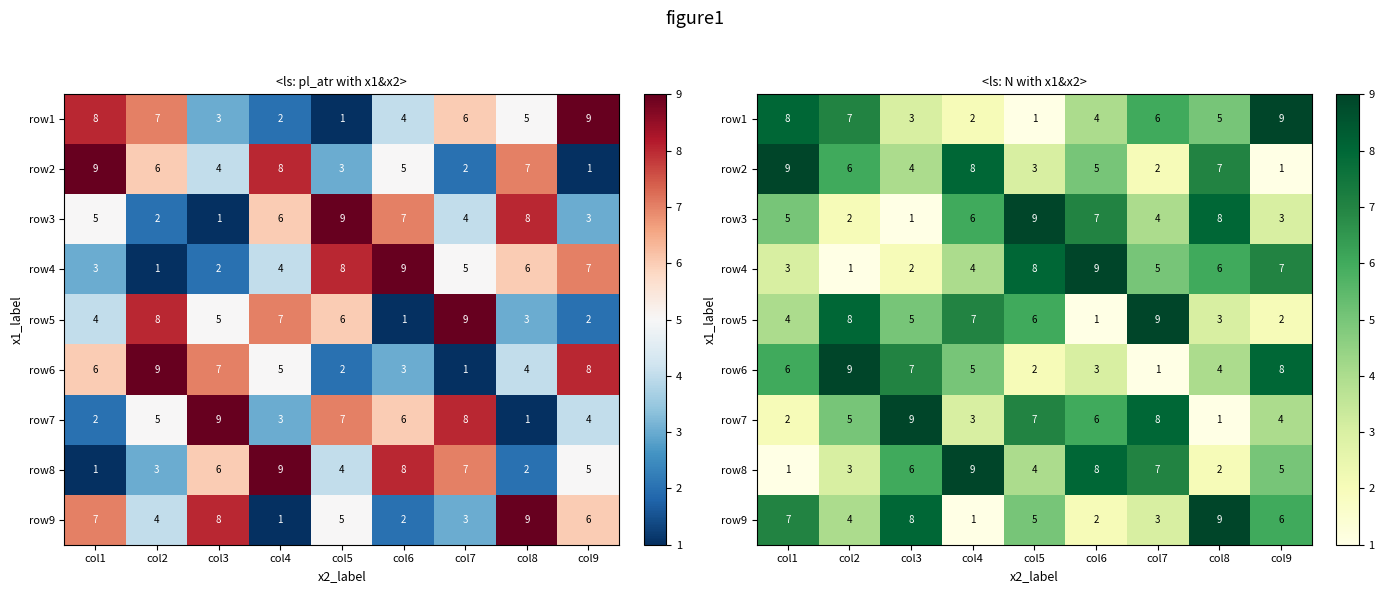

Which has a higher value, col6 or col8?

col8